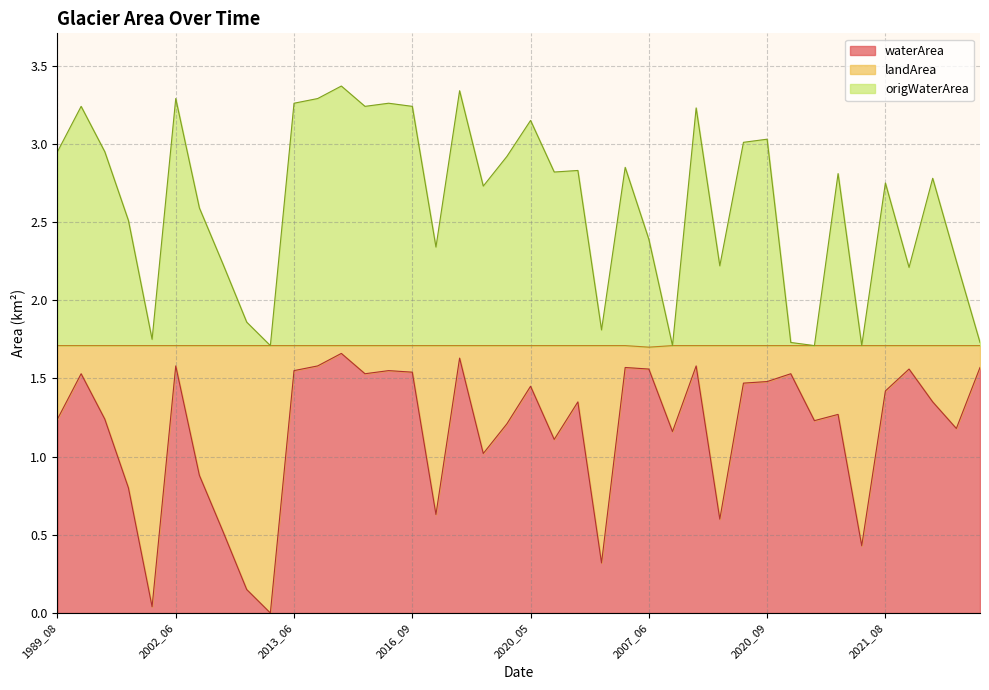

Is the value of origWaterArea at 2000_08 greater than the value of waterArea at 2019_09?

Yes